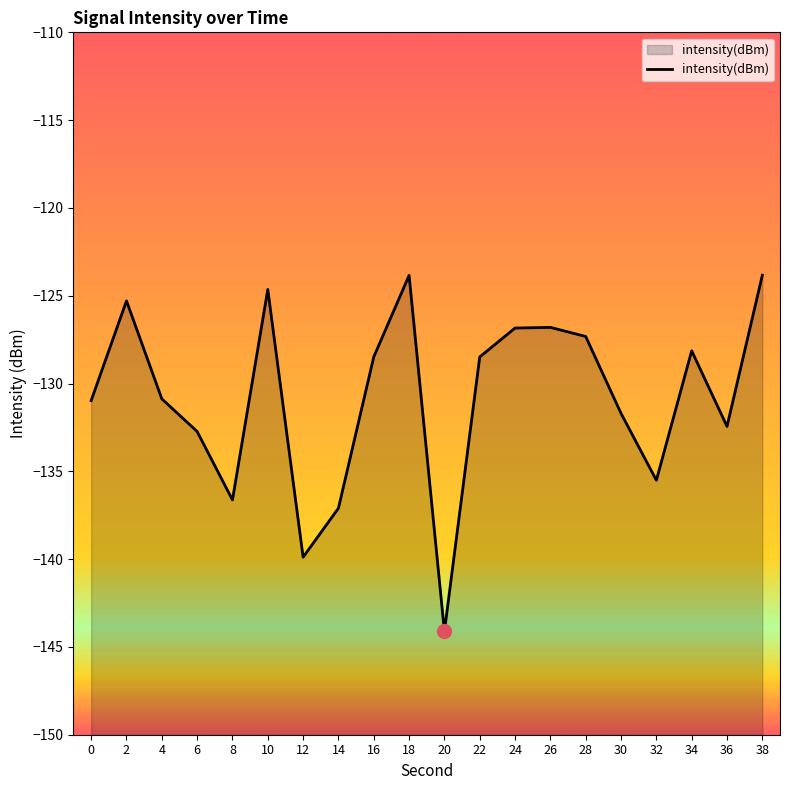

Reading left to right, list all the values displayed in this chart.

-131.0	-125.3	-130.9	-132.7	-136.6	-124.6	-139.9	-137.1	-128.5	-123.8	-144.1	-128.5	-126.8	-126.8	-127.3	-131.7	-135.5	-128.1	-132.4	-123.8